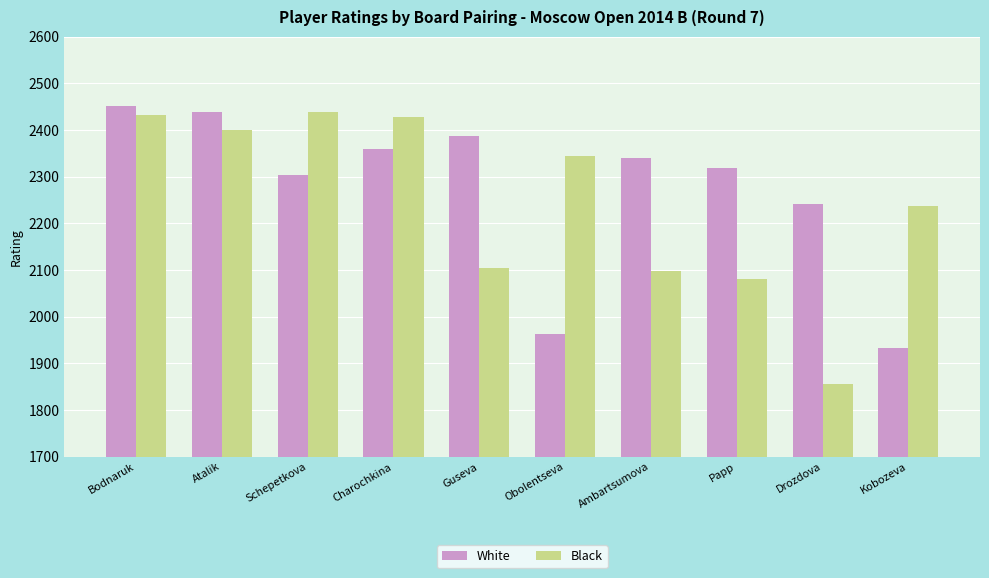

What is the spread (max minus min) of values at Guseva?

283